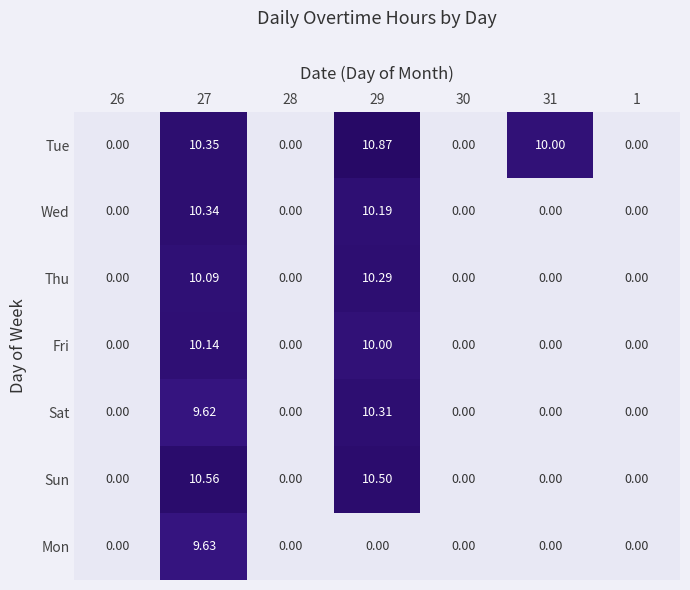

Which series has the widest spread of values?

Tue